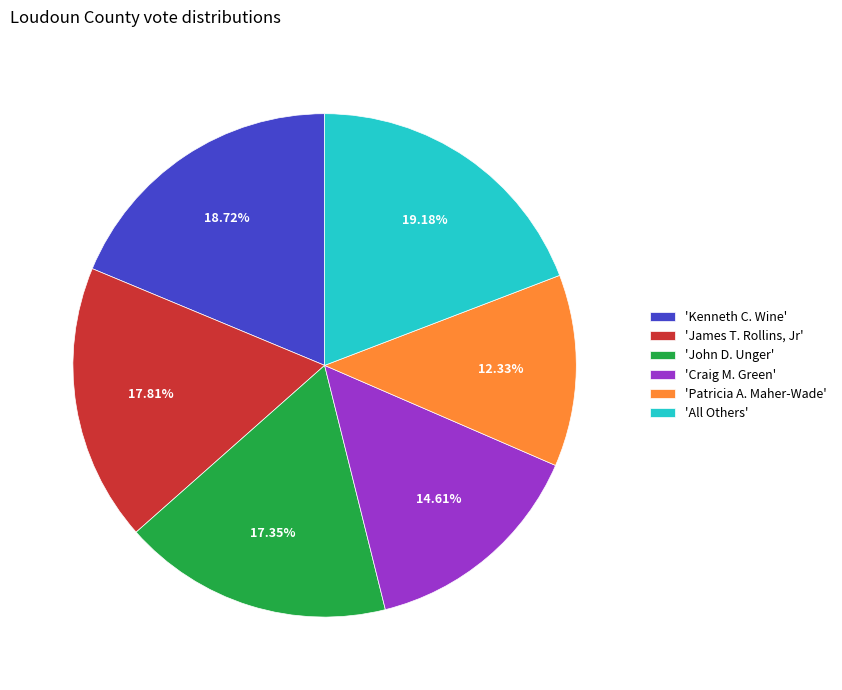

Is there a majority slice in this chart?

No